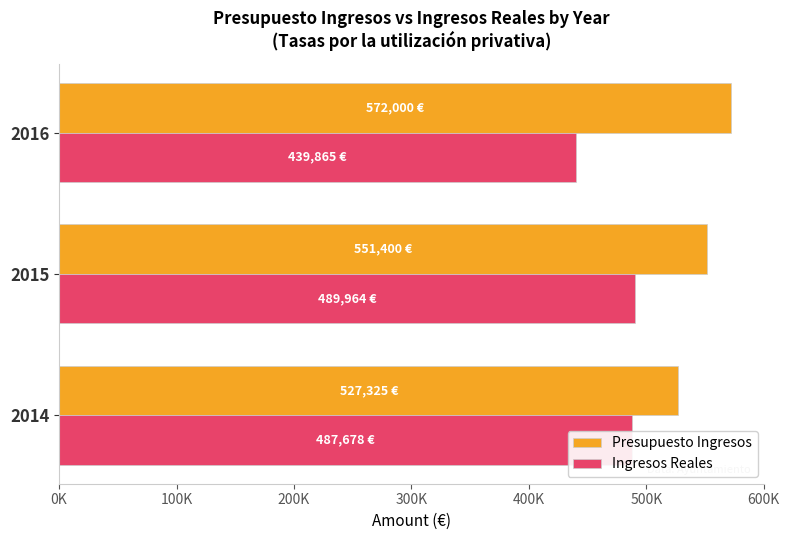

What are all the series names shown in the legend?

Presupuesto Ingresos, Ingresos Reales